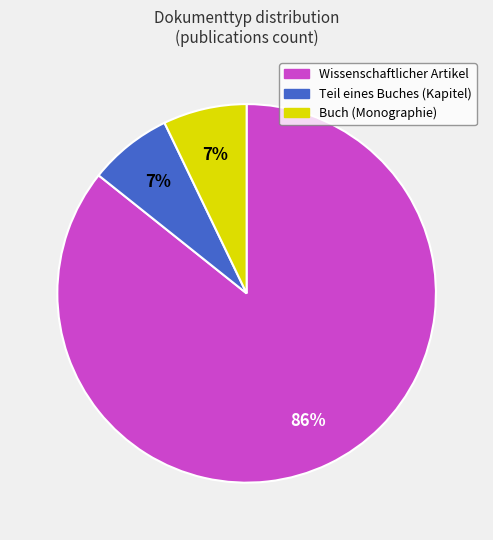

How many segments does this pie chart have?

3